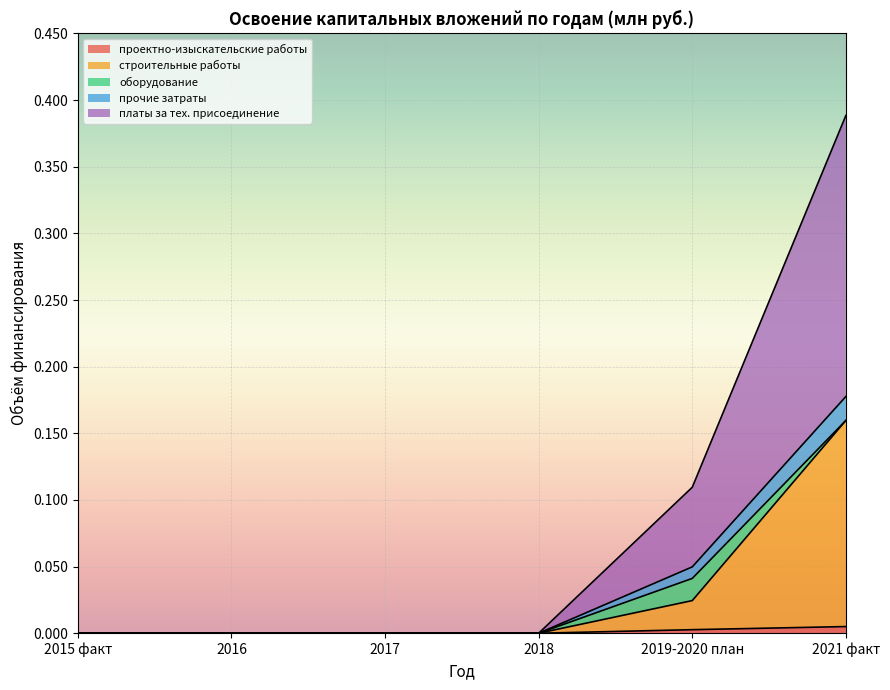

True or false: платы за тех. присоединение and проектно-изыскательские работы cross at least once.

False